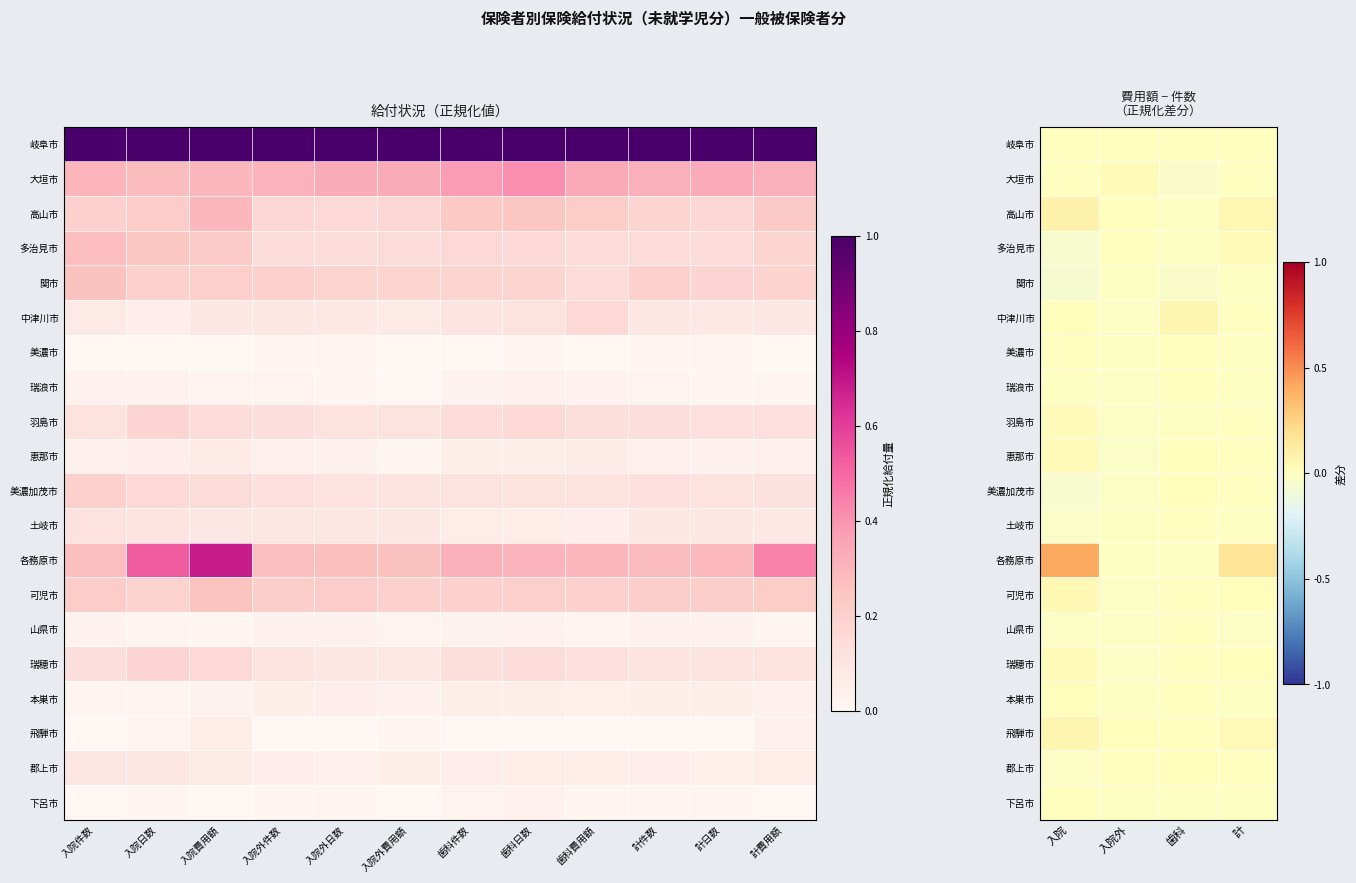

Between 入院日数 and 入院外件数, which is larger?

入院日数